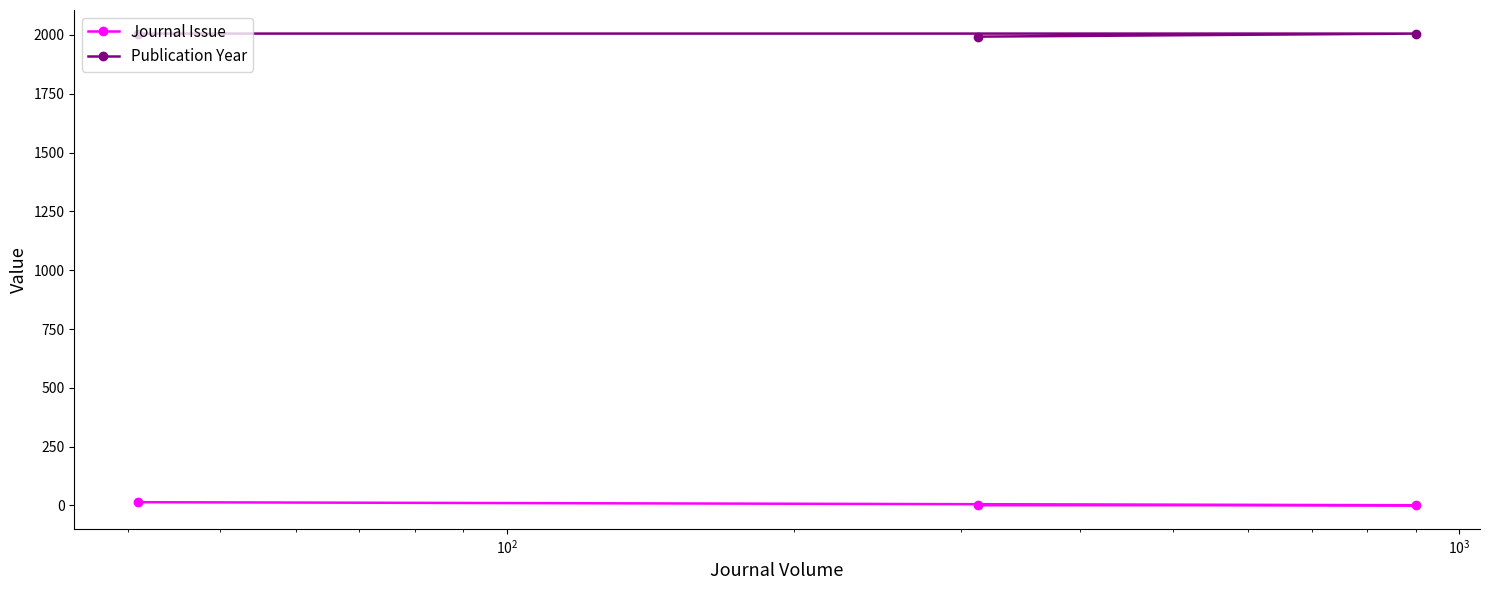

How many data points does each series have?

3